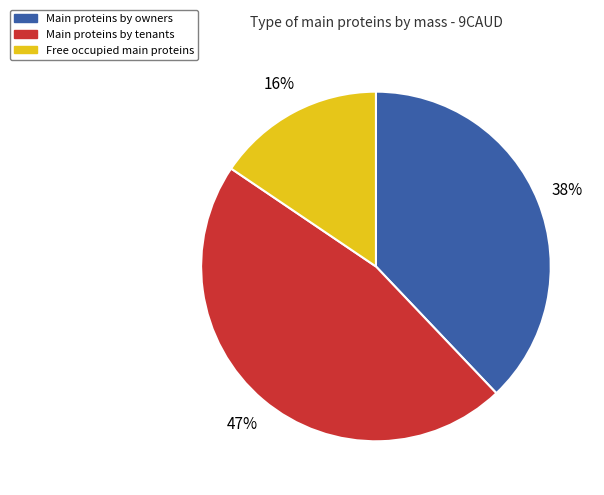

To the nearest percent, what is the difference between the Main proteins by owners and Free occupied main proteins slice percentages?

22%